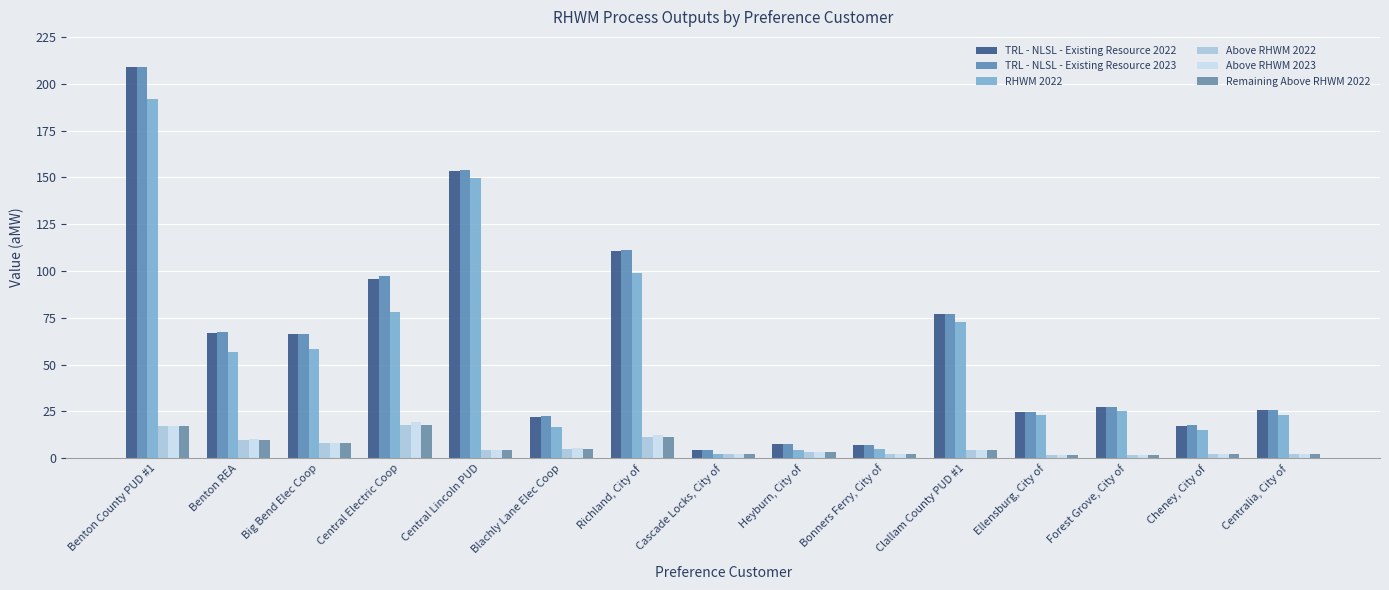

Are the bars grouped side by side (vs. stacked)?

Yes